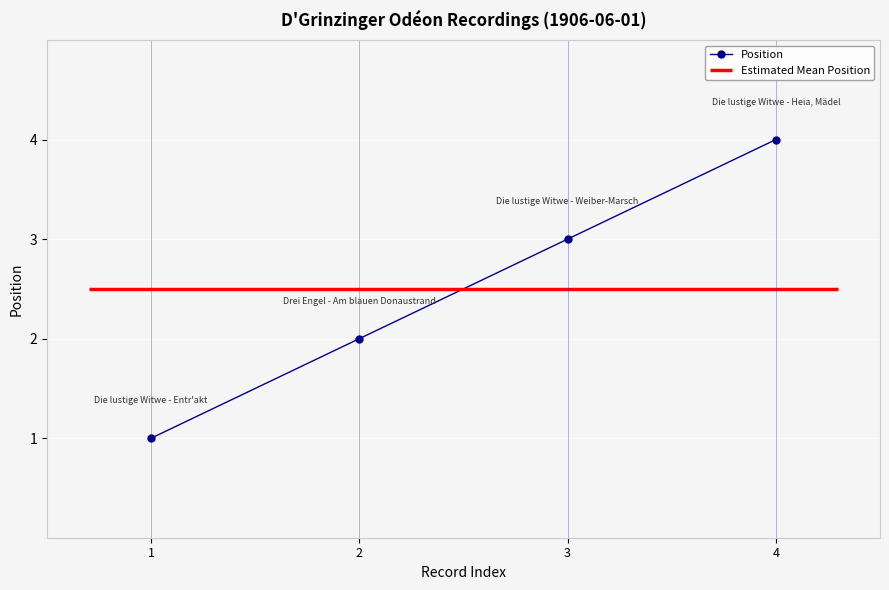

True or false: there are more than 1 points higher than both neighbors.

False